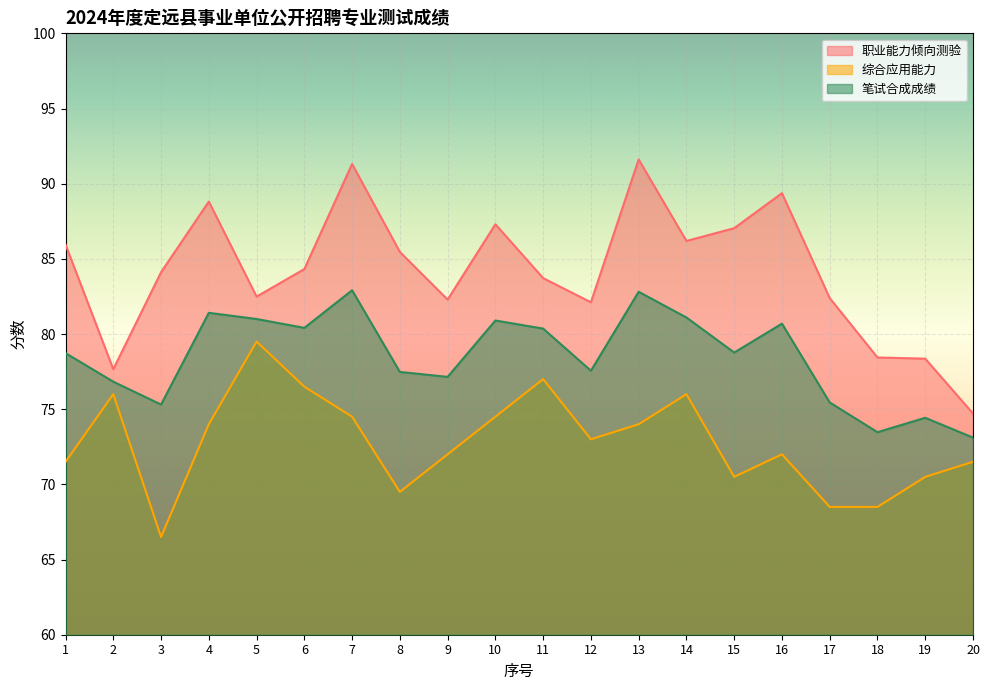

What is the difference between the highest and lowest values at 11?

6.7